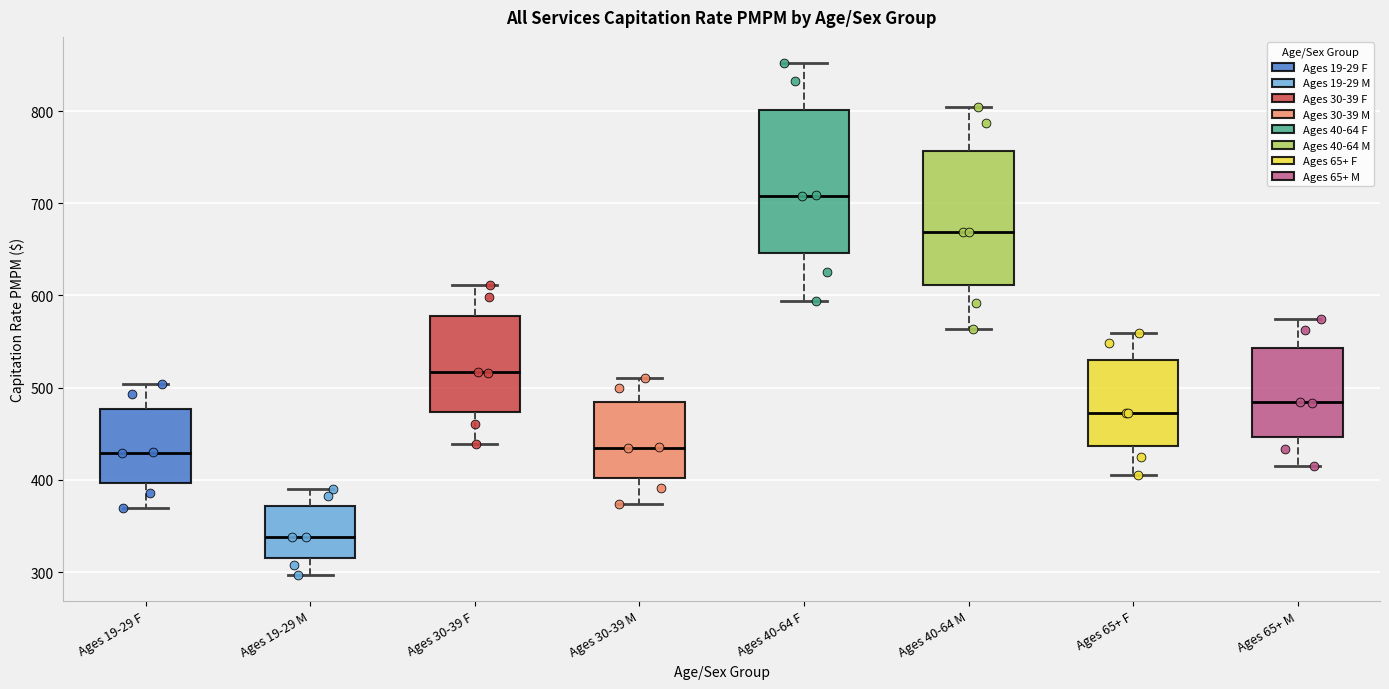

Reading left to right, read every box against the y-axis: the position of its median line, the range the box covers, and the ends of its whiskers. The values are not printed on the chart, so give them approximately, as read against the axis.

Ages 19-29 F: median 430, box 400 to 480, whiskers 370 to 500
Ages 19-29 M: median 340, box 320 to 370, whiskers 300 to 390
Ages 30-39 F: median 520, box 470 to 580, whiskers 440 to 610
Ages 30-39 M: median 440, box 400 to 480, whiskers 370 to 510
Ages 40-64 F: median 710, box 650 to 800, whiskers 590 to 850
Ages 40-64 M: median 670, box 610 to 760, whiskers 560 to 800
Ages 65+ F: median 470, box 440 to 530, whiskers 410 to 560
Ages 65+ M: median 480, box 450 to 540, whiskers 410 to 570